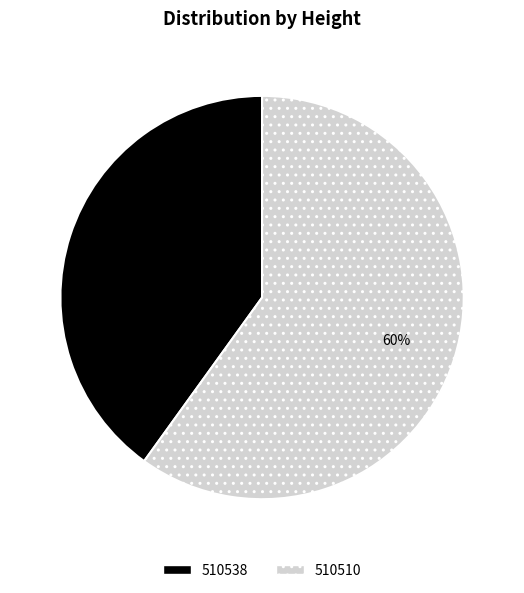

To the nearest percent, what is the difference between the 510510 and 510538 slice percentages?

20%